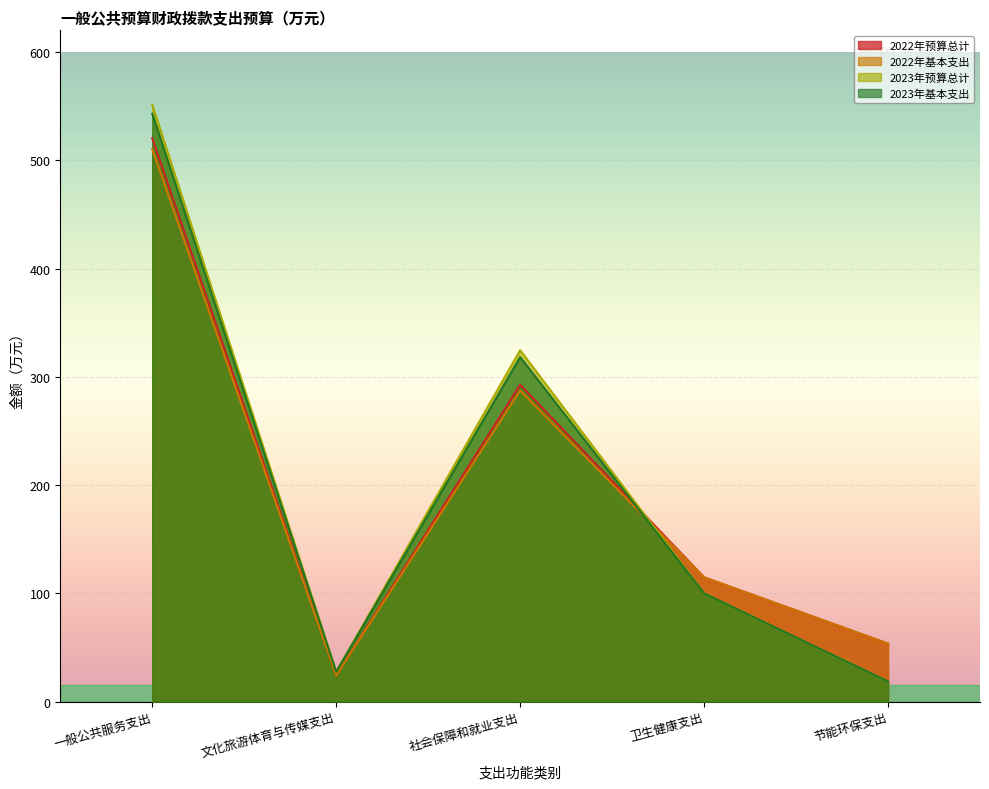

At which label does 2023年基本支出 reach its minimum?

节能环保支出